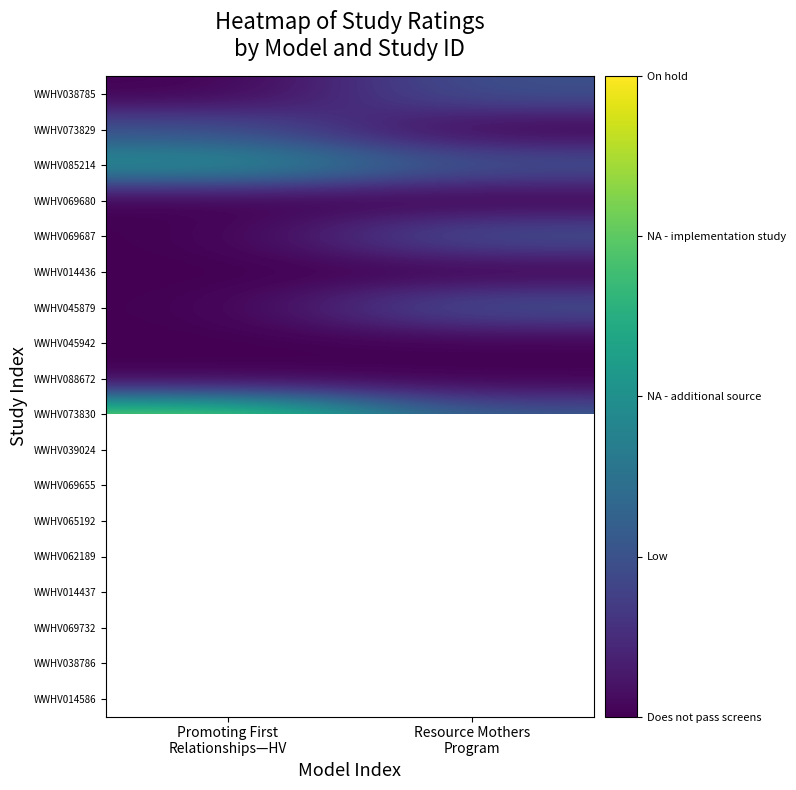

Which label corresponds to the smallest value in the chart?

Promoting First
Relationships—HV